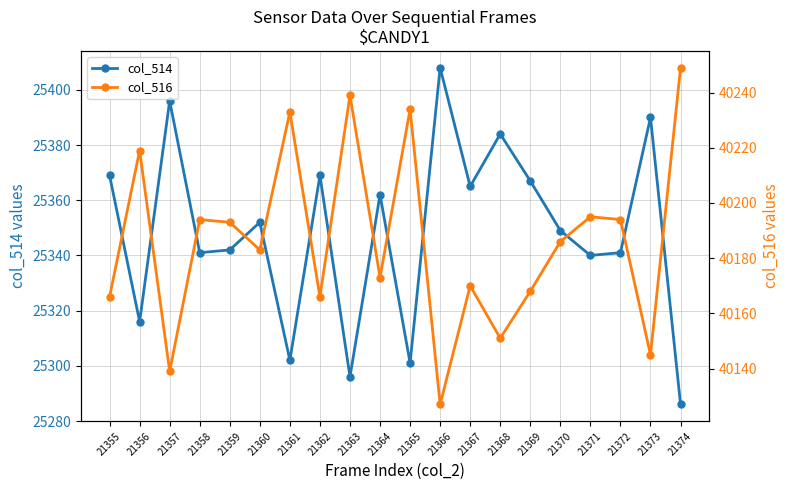

Reading left to right, what are all the values shown in this chart?

col_514: 25369	25316	25396	25341	25342	25352	25302	25369	25296	25362	25301	25408	25365	25384	25367	25349	25340	25341	25390	25286
col_516: 40166	40219	40139	40194	40193	40183	40233	40166	40239	40173	40234	40127	40170	40151	40168	40186	40195	40194	40145	40249